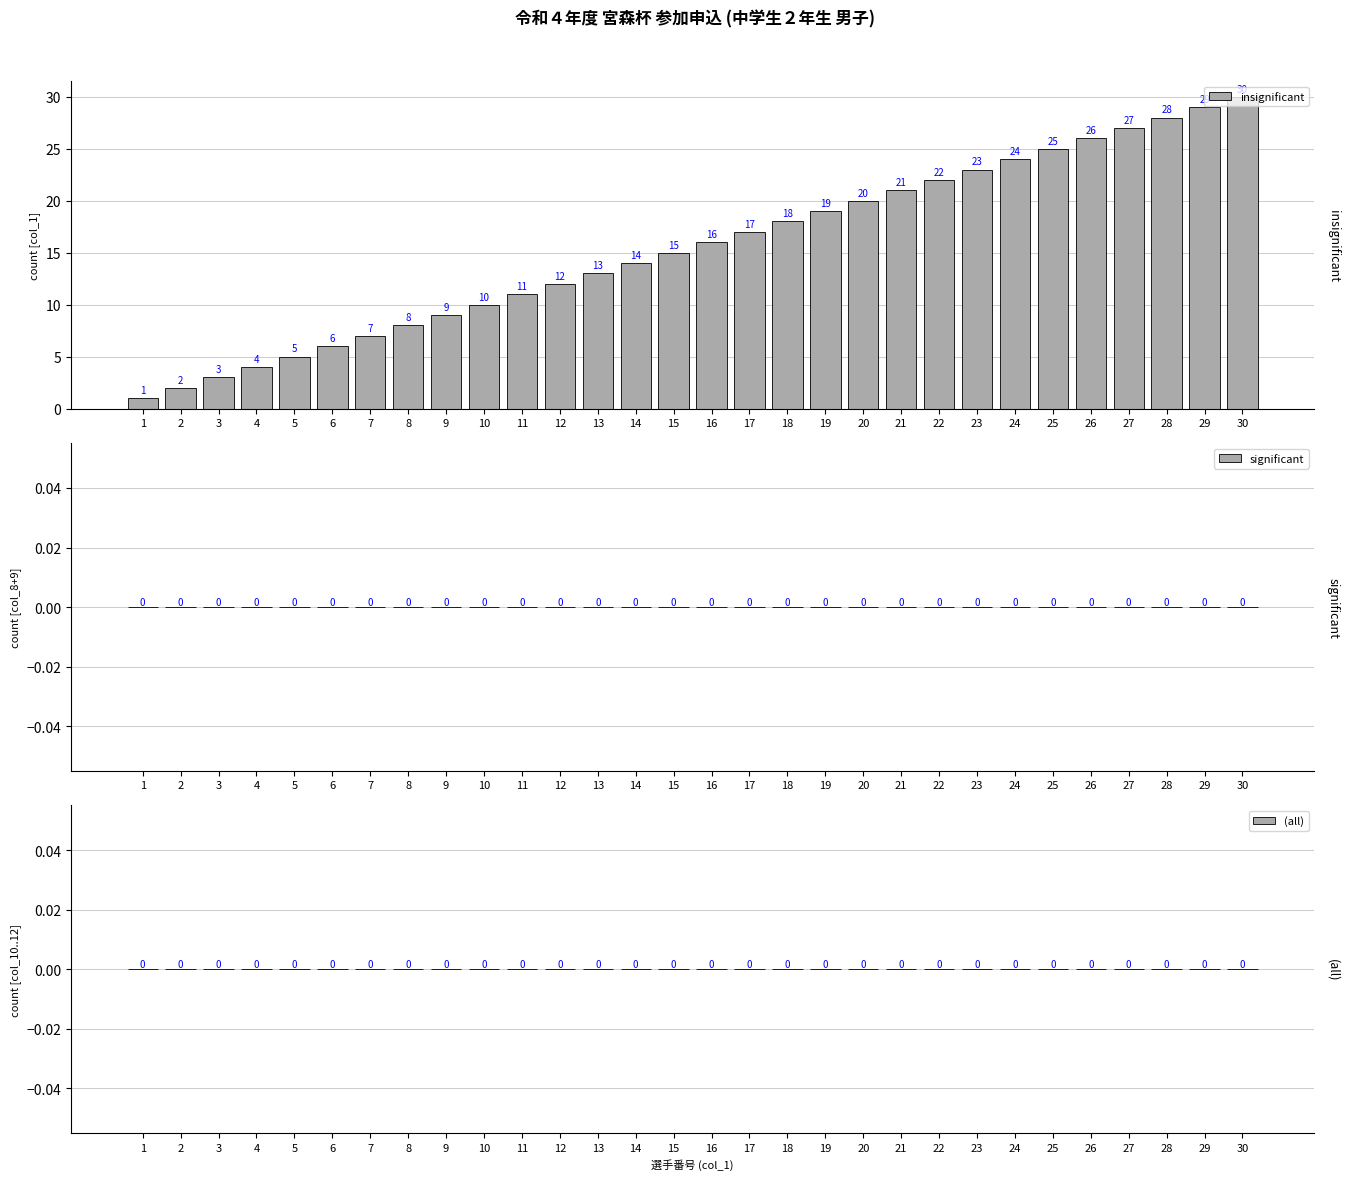

How many bars are there in total?

30